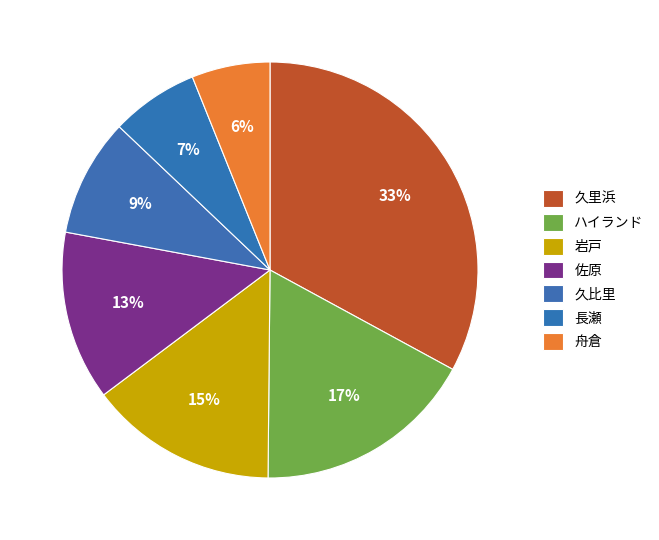

Is there a majority slice in this chart?

No